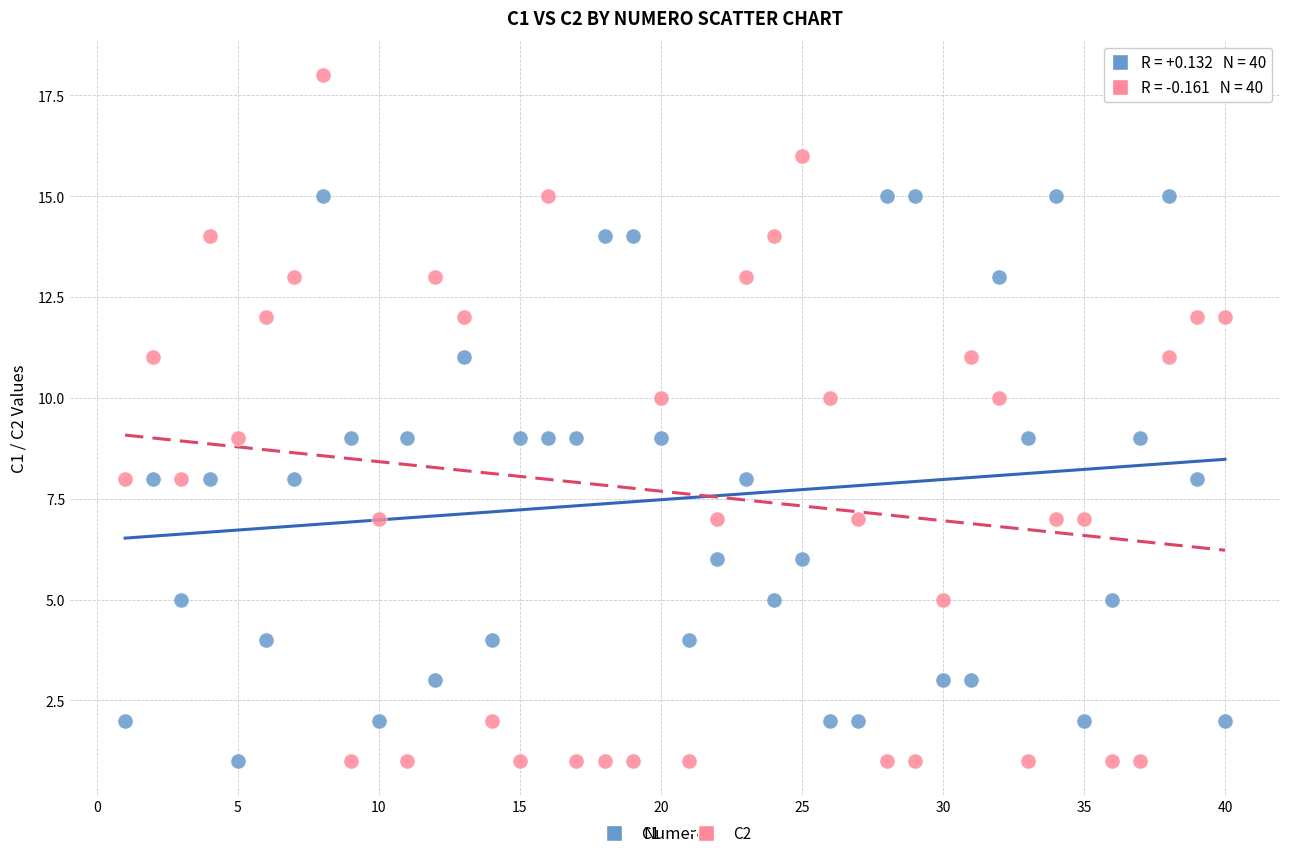

What are all the series names shown in the legend?

C1, C2